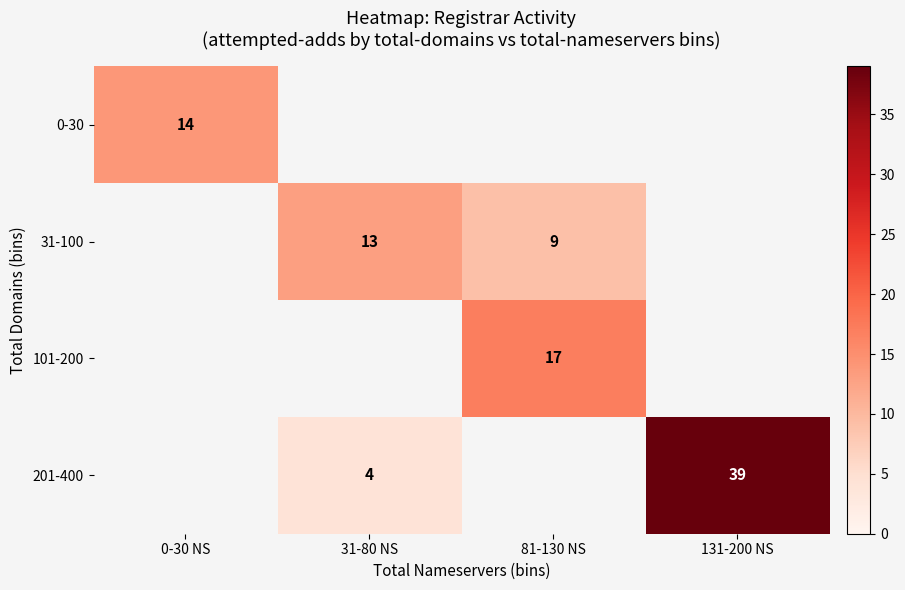

The 31-100 series shows 13 at 31-80 NS. True or false?

True